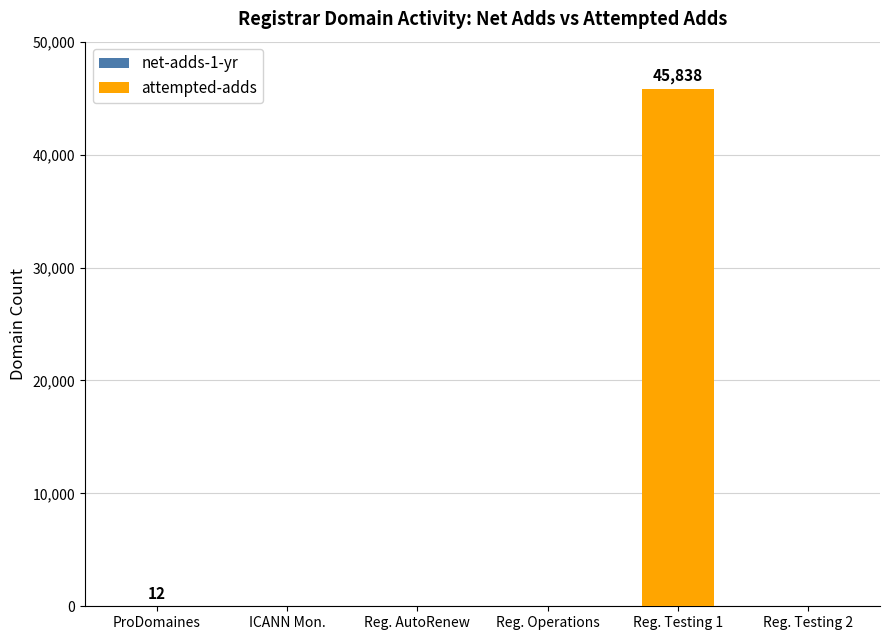

At which category is the sum across all series the highest?

Reg. Testing 1